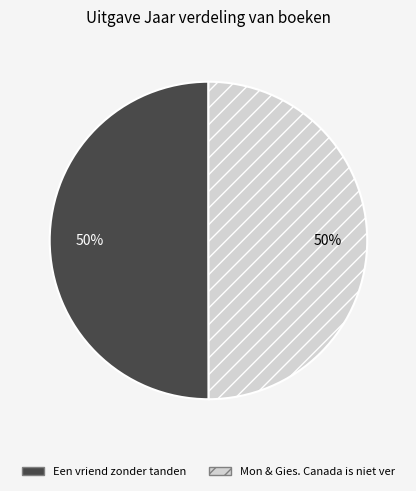

What percentage is the Mon & Gies. Canada is niet ver slice, to the nearest percent?

50%